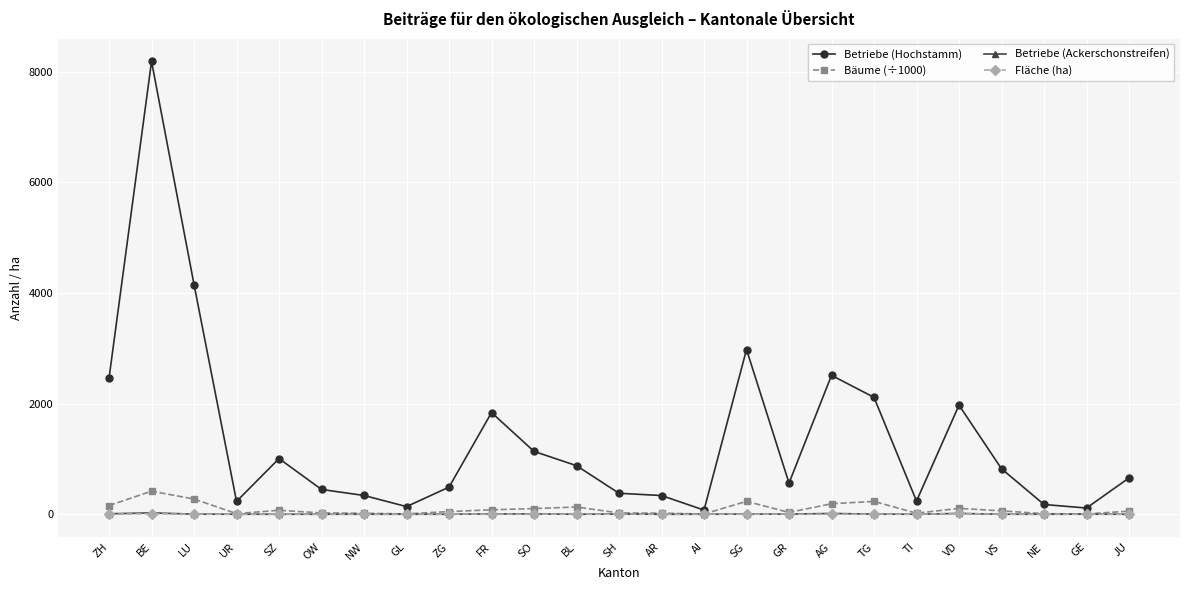

What is the label of the 21st point from the left?

VD